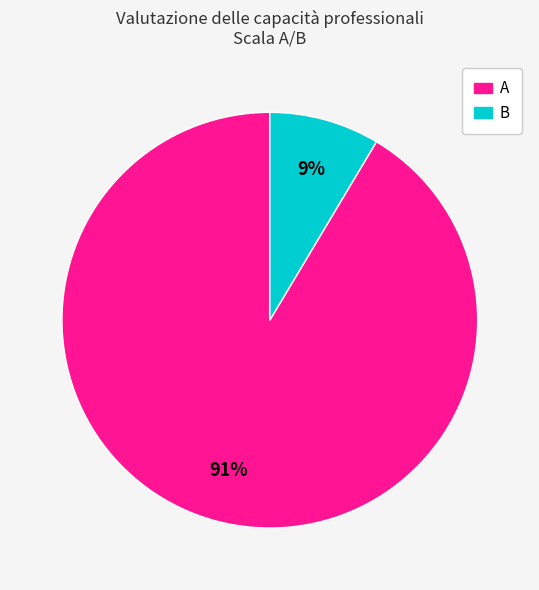

To the nearest percent, what is the average slice percentage?

50%